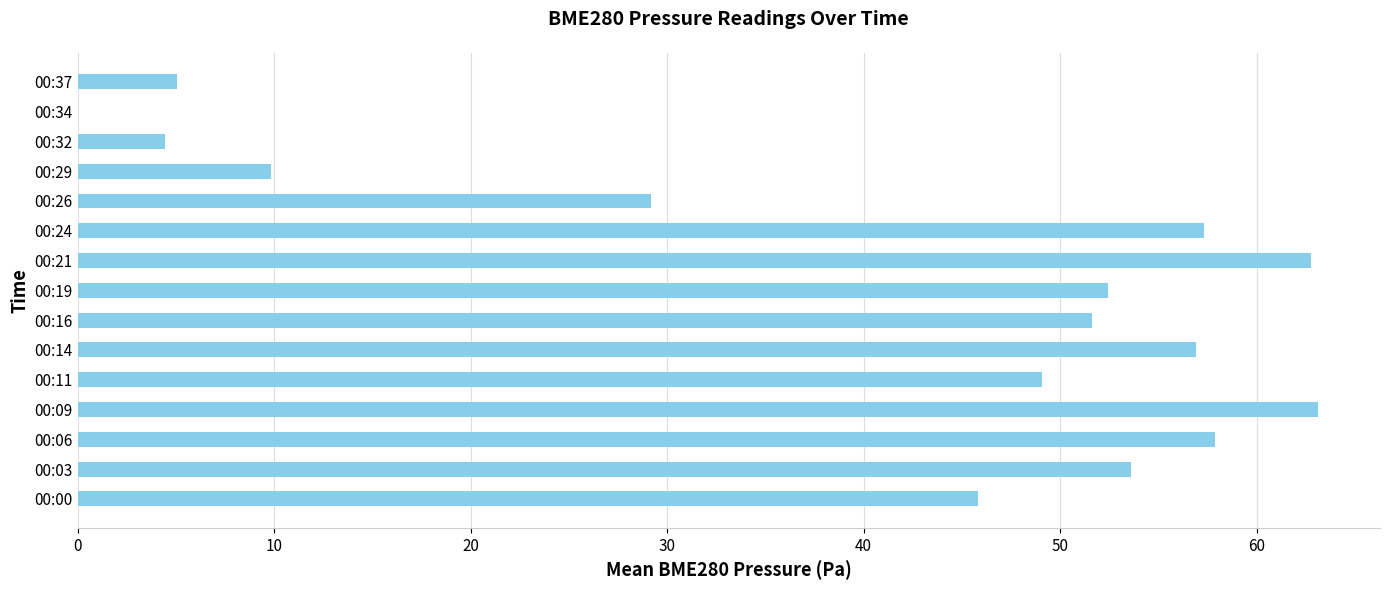

What is the sum of the values at 00:14 and 00:34?

56.9